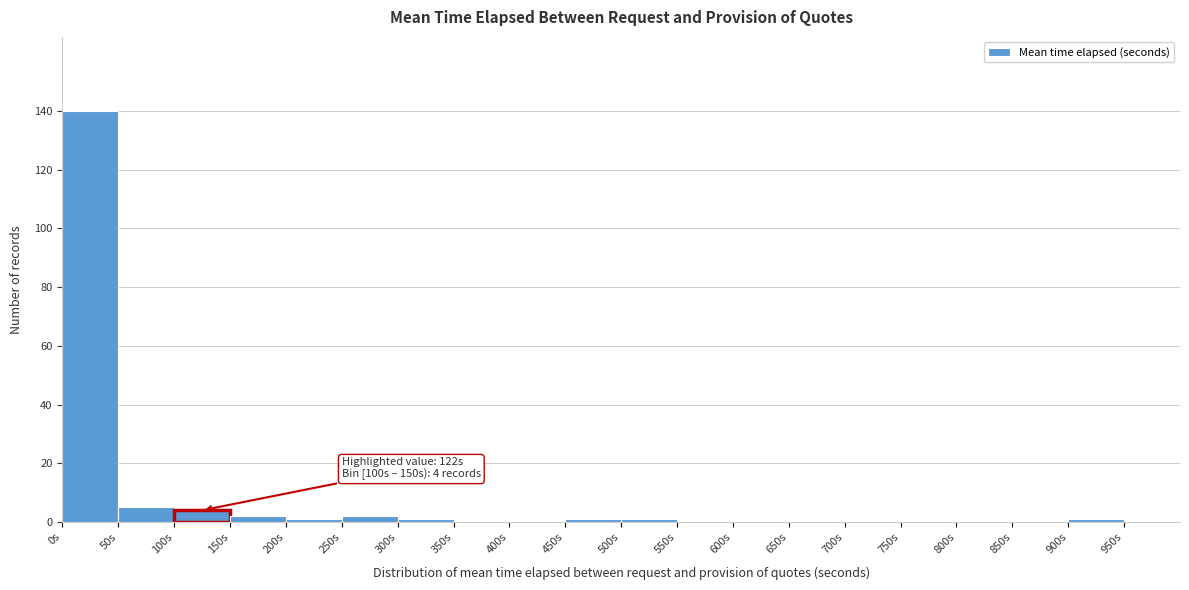

Over which range of the x-axis is the bar tallest?

0 to 50